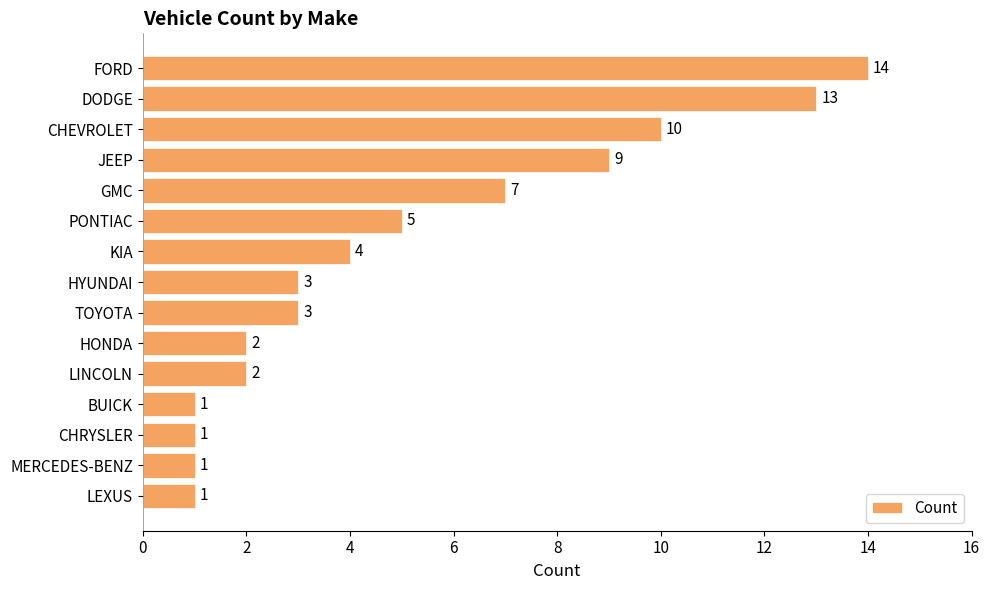

How many bars are there in total?

15